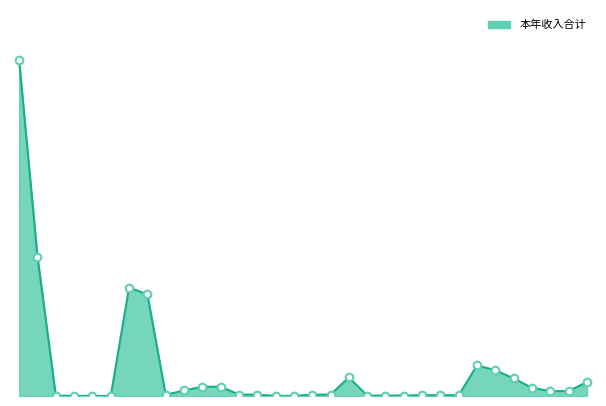

Does the chart have visible grid lines?

No